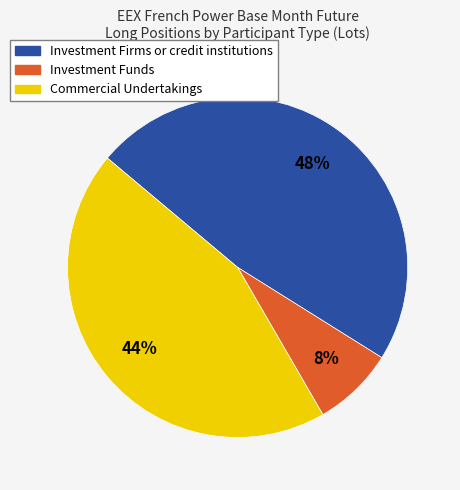

To the nearest percent, what is the average slice percentage?

33%